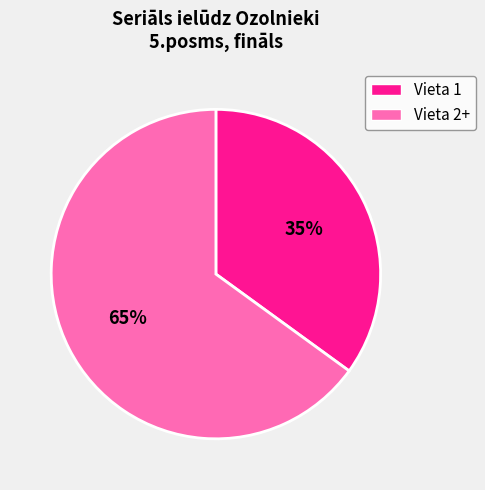

To the nearest percent, what is the average slice percentage?

50%